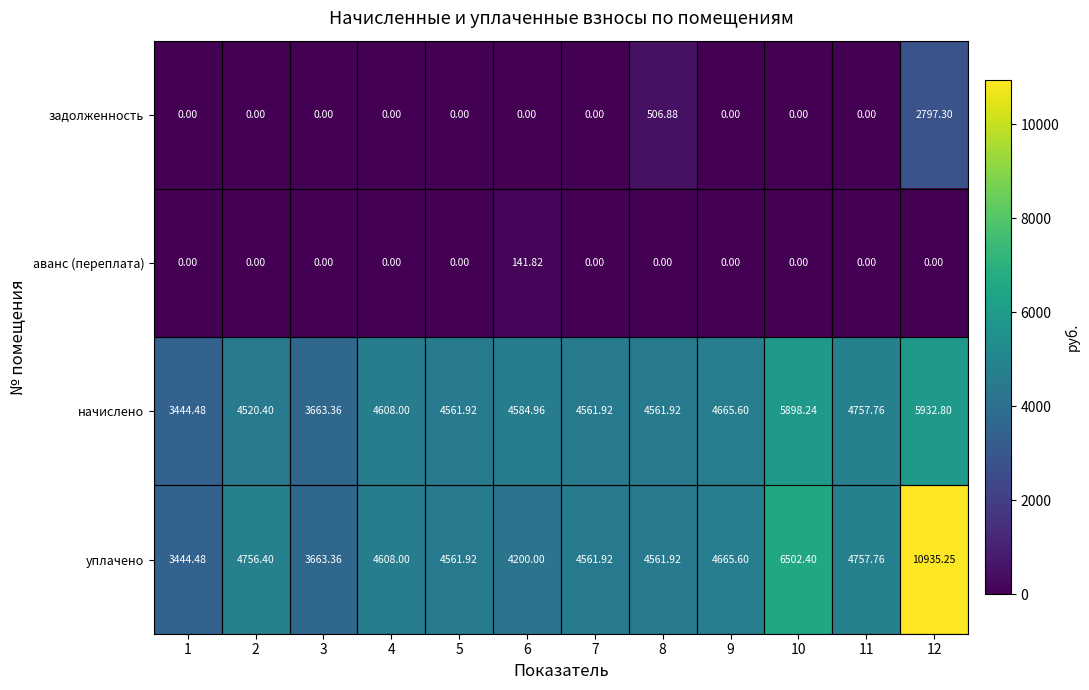

Between 2 and 9, which series saw the biggest shift?

начислено